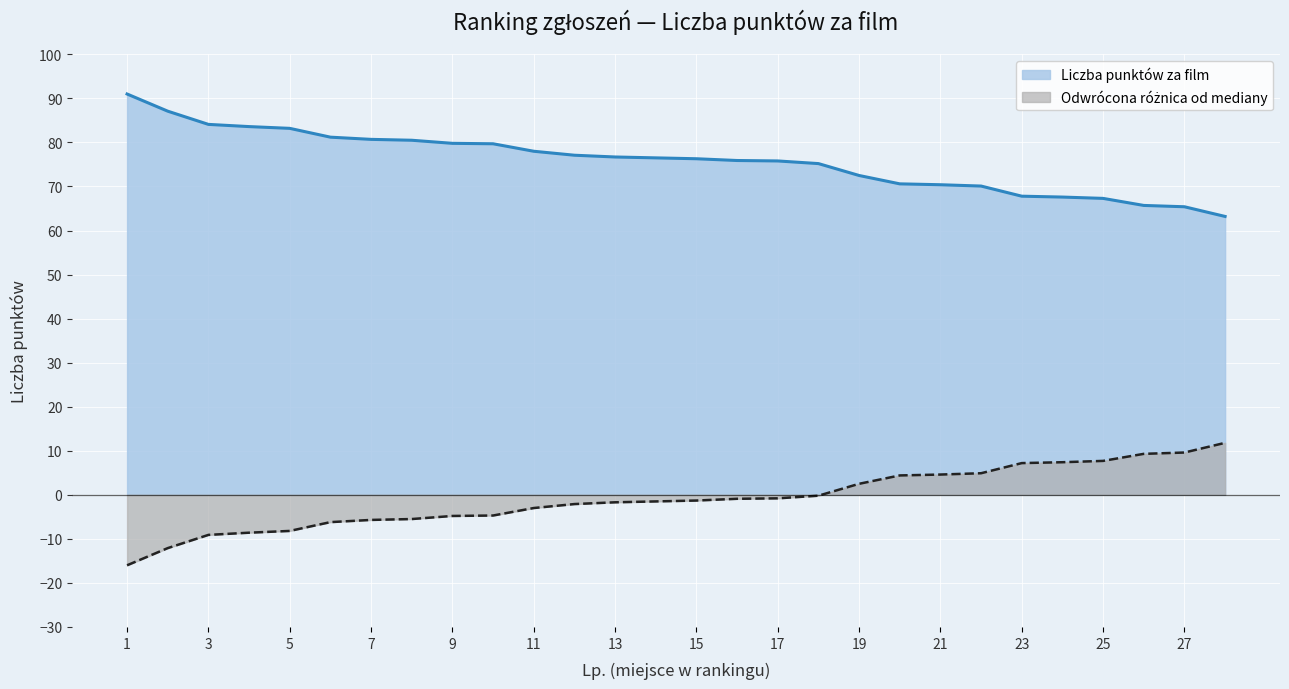

What is the greatest value displayed?

91.0